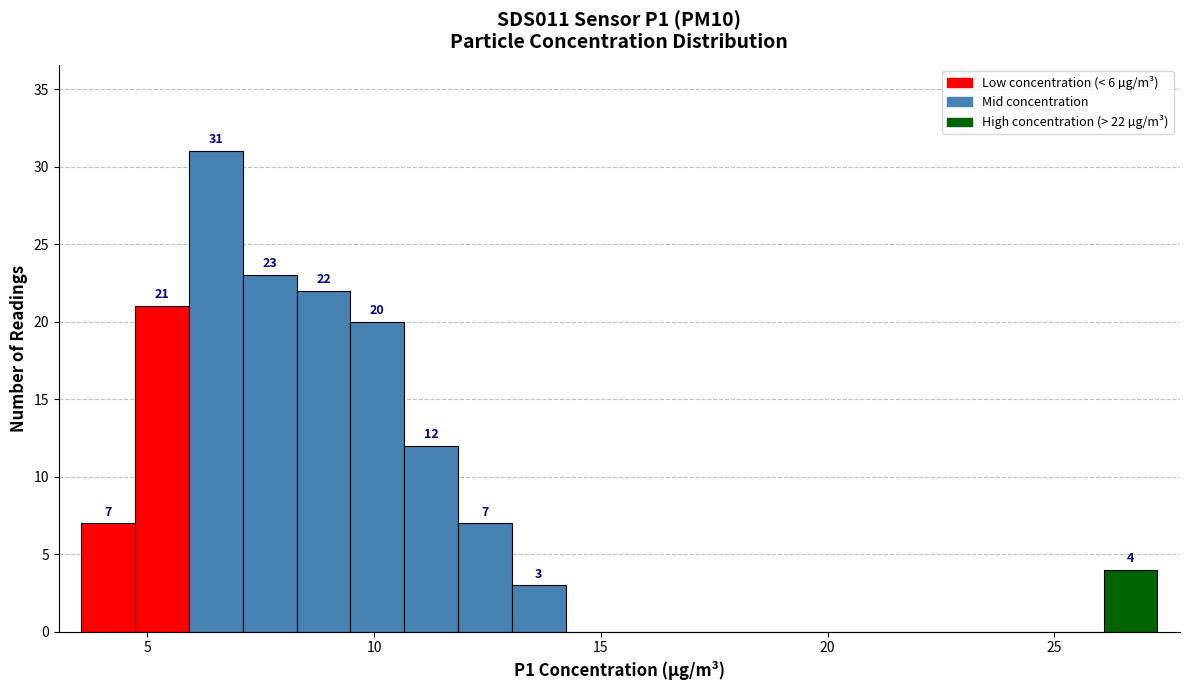

Around what value on the x-axis is the tallest bar? Give the approximate position of its centre, as read against the axis.

6.5